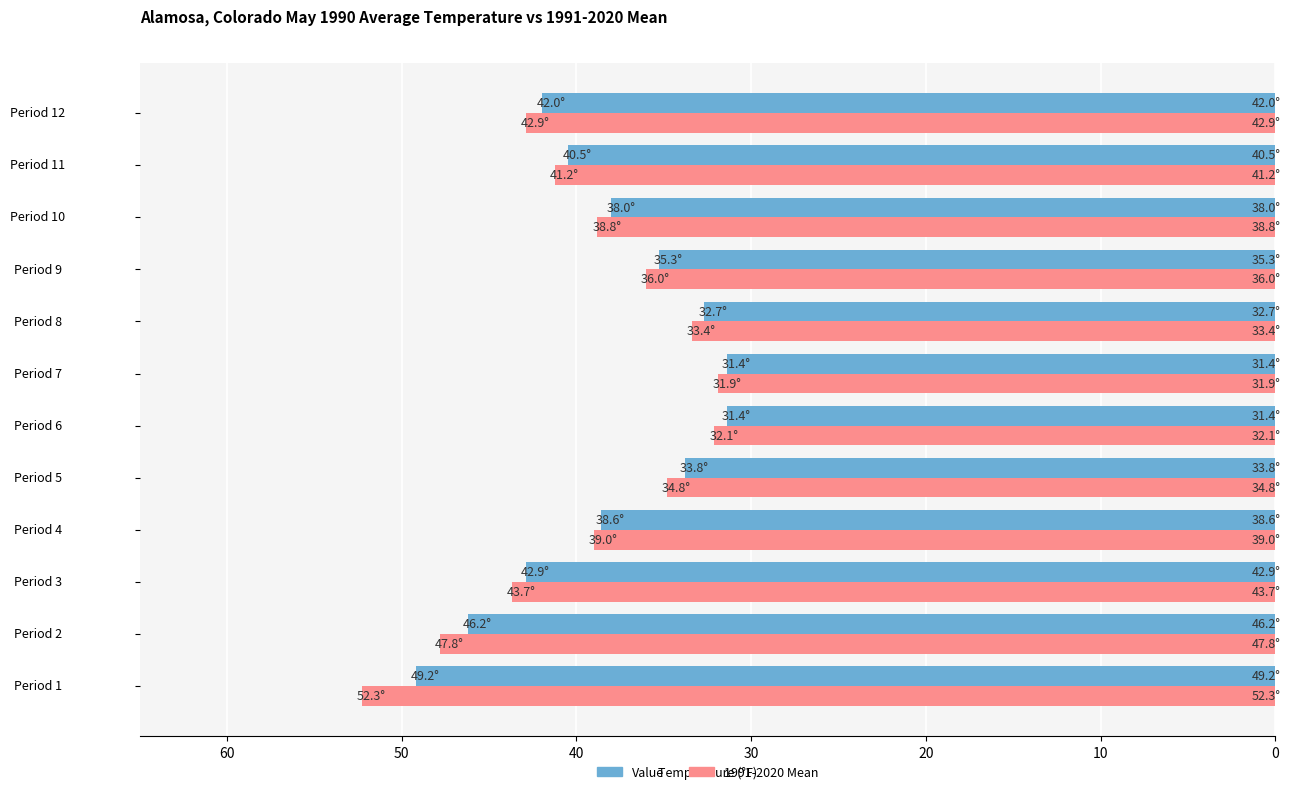

True or false: Value has a value of 38.0 at Period 10.

True